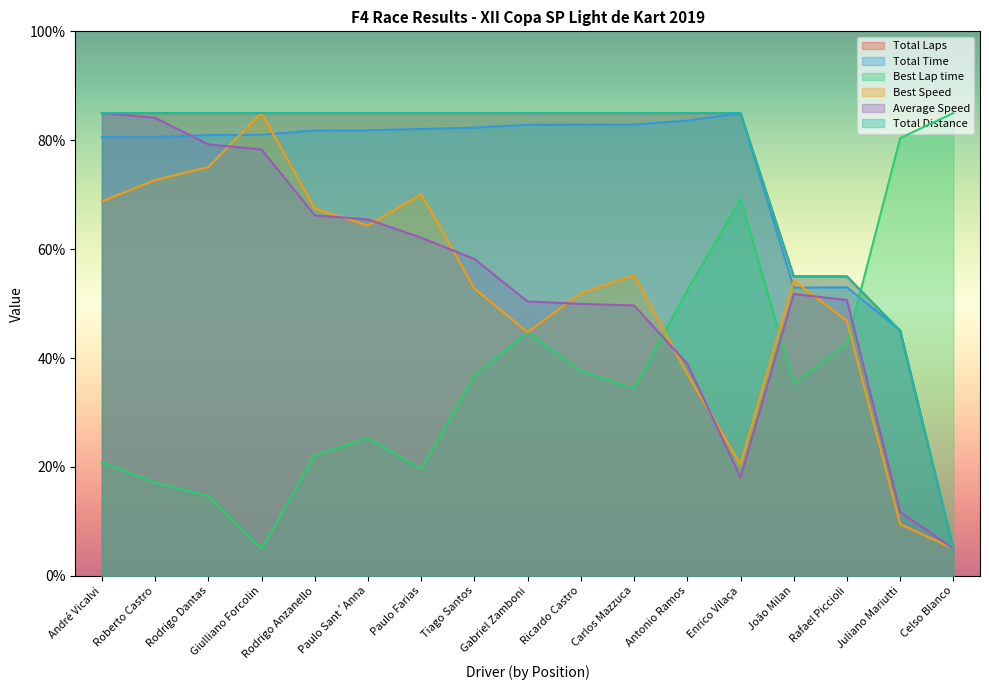

What is the total value across all series at Rodrigo Anzanello?

407.7